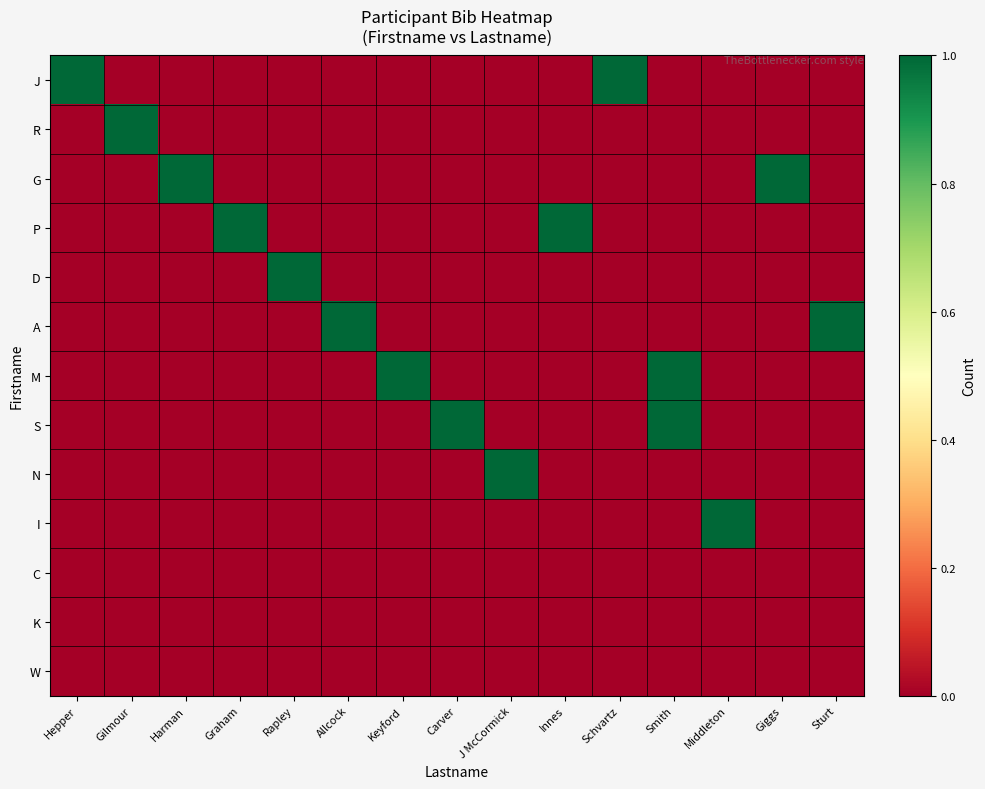

Reading left to right, list all the values displayed in this chart.

J: Hepper=1	Gilmour=0	Harman=0	Graham=0	Rapley=0	Allcock=0	Keyford=0	Carver=0	J McCormick=0	Innes=0	Schvartz=1	Smith=0	Middleton=0	Giggs=0	Sturt=0
R: Hepper=0	Gilmour=1	Harman=0	Graham=0	Rapley=0	Allcock=0	Keyford=0	Carver=0	J McCormick=0	Innes=0	Schvartz=0	Smith=0	Middleton=0	Giggs=0	Sturt=0
G: Hepper=0	Gilmour=0	Harman=1	Graham=0	Rapley=0	Allcock=0	Keyford=0	Carver=0	J McCormick=0	Innes=0	Schvartz=0	Smith=0	Middleton=0	Giggs=1	Sturt=0
P: Hepper=0	Gilmour=0	Harman=0	Graham=1	Rapley=0	Allcock=0	Keyford=0	Carver=0	J McCormick=0	Innes=1	Schvartz=0	Smith=0	Middleton=0	Giggs=0	Sturt=0
D: Hepper=0	Gilmour=0	Harman=0	Graham=0	Rapley=1	Allcock=0	Keyford=0	Carver=0	J McCormick=0	Innes=0	Schvartz=0	Smith=0	Middleton=0	Giggs=0	Sturt=0
A: Hepper=0	Gilmour=0	Harman=0	Graham=0	Rapley=0	Allcock=1	Keyford=0	Carver=0	J McCormick=0	Innes=0	Schvartz=0	Smith=0	Middleton=0	Giggs=0	Sturt=1
M: Hepper=0	Gilmour=0	Harman=0	Graham=0	Rapley=0	Allcock=0	Keyford=1	Carver=0	J McCormick=0	Innes=0	Schvartz=0	Smith=1	Middleton=0	Giggs=0	Sturt=0
S: Hepper=0	Gilmour=0	Harman=0	Graham=0	Rapley=0	Allcock=0	Keyford=0	Carver=1	J McCormick=0	Innes=0	Schvartz=0	Smith=1	Middleton=0	Giggs=0	Sturt=0
N: Hepper=0	Gilmour=0	Harman=0	Graham=0	Rapley=0	Allcock=0	Keyford=0	Carver=0	J McCormick=1	Innes=0	Schvartz=0	Smith=0	Middleton=0	Giggs=0	Sturt=0
I: Hepper=0	Gilmour=0	Harman=0	Graham=0	Rapley=0	Allcock=0	Keyford=0	Carver=0	J McCormick=0	Innes=0	Schvartz=0	Smith=0	Middleton=1	Giggs=0	Sturt=0
C: Hepper=0	Gilmour=0	Harman=0	Graham=0	Rapley=0	Allcock=0	Keyford=0	Carver=0	J McCormick=0	Innes=0	Schvartz=0	Smith=0	Middleton=0	Giggs=0	Sturt=0
K: Hepper=0	Gilmour=0	Harman=0	Graham=0	Rapley=0	Allcock=0	Keyford=0	Carver=0	J McCormick=0	Innes=0	Schvartz=0	Smith=0	Middleton=0	Giggs=0	Sturt=0
W: Hepper=0	Gilmour=0	Harman=0	Graham=0	Rapley=0	Allcock=0	Keyford=0	Carver=0	J McCormick=0	Innes=0	Schvartz=0	Smith=0	Middleton=0	Giggs=0	Sturt=0